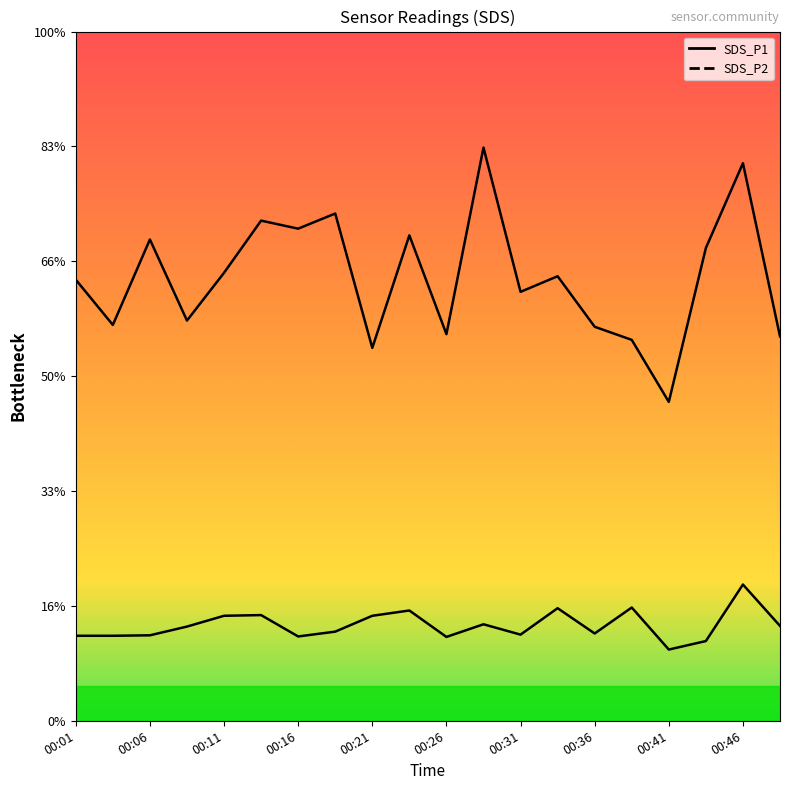

Which category has the highest value across all series?

00:28